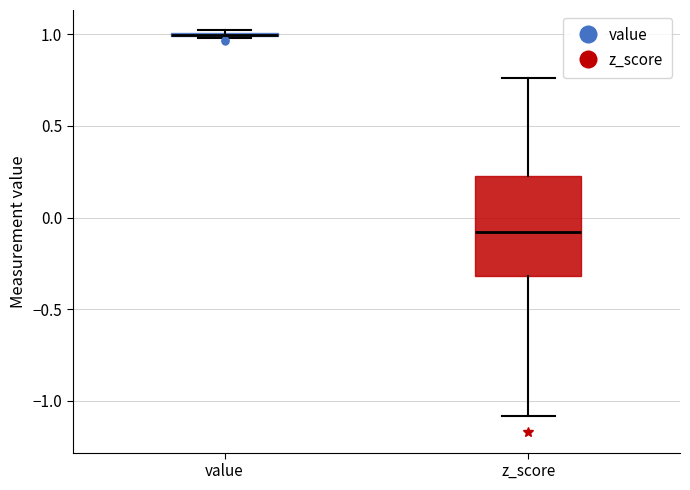

Which box is the tallest, from its lower edge to its upper edge?

z_score